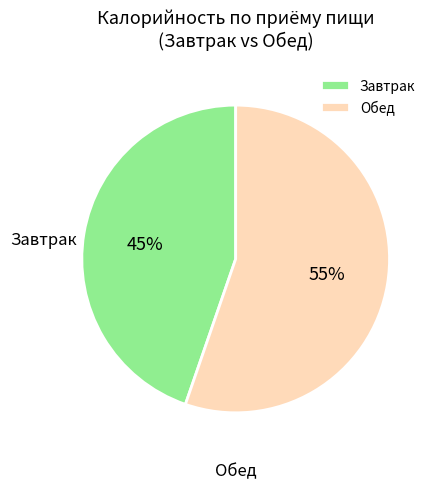

True or false: Завтрак accounts for 45% of the total.

True